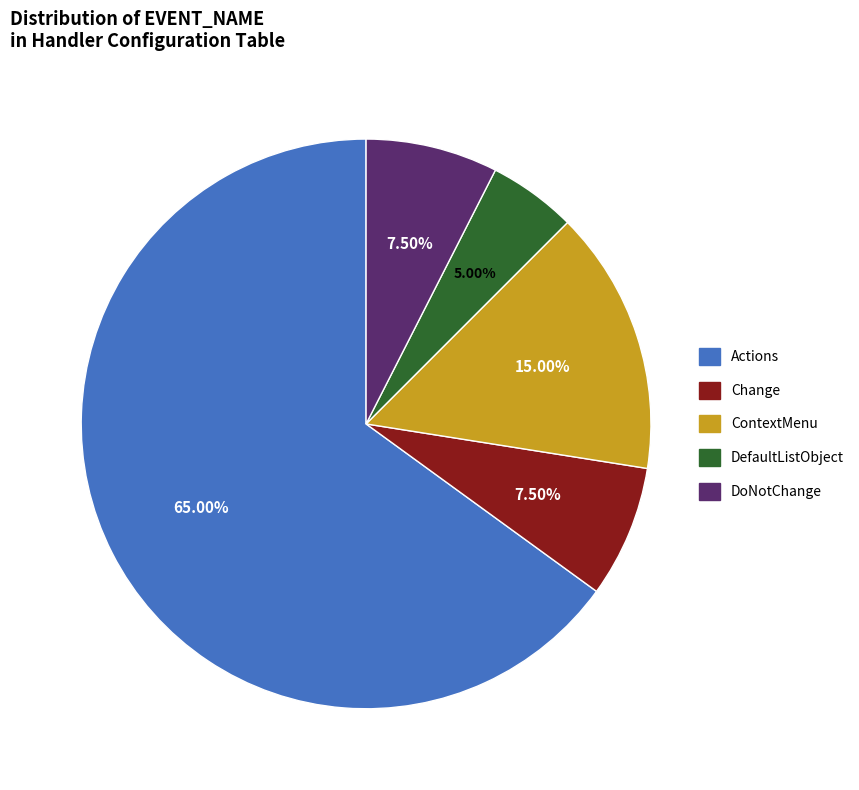

Is there a majority slice in this chart?

Yes